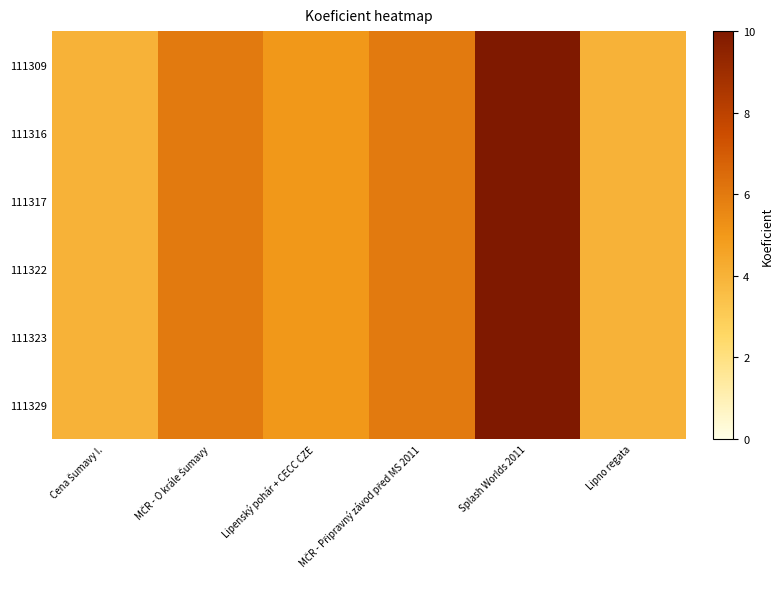

At which category is the sum across all series the highest?

Splash Worlds 2011